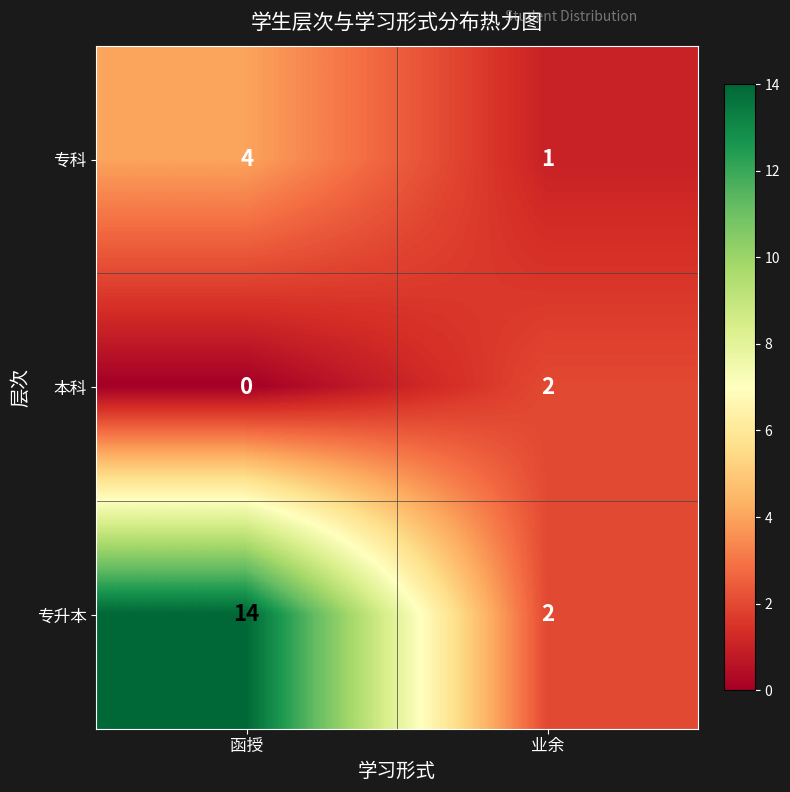

Reading left to right, what are all the values shown in this chart?

专科: 函授=4	业余=1
本科: 函授=0	业余=2
专升本: 函授=14	业余=2